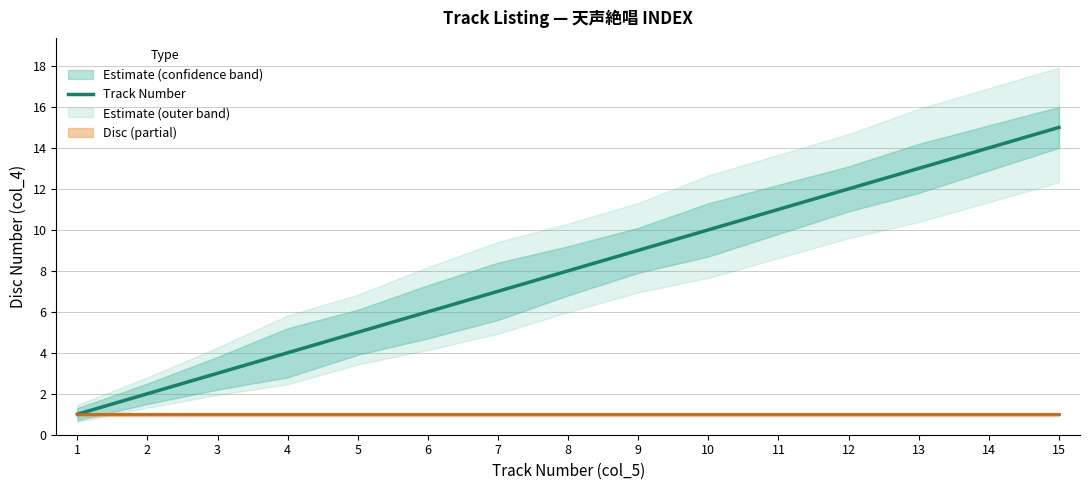

Reading left to right, what are all the values shown in this chart?

1=1	2=2	3=3	4=4	5=5	6=6	7=7	8=8	9=9	10=10	11=11	12=12	13=13	14=14	15=15